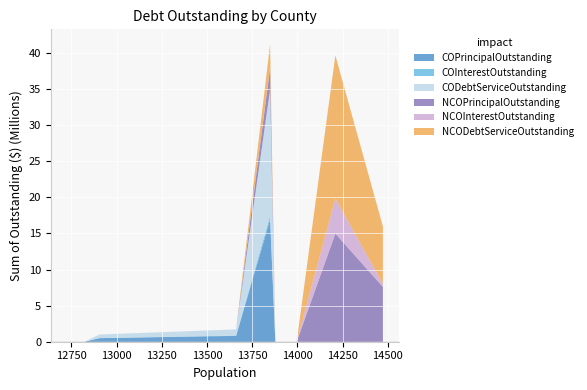

What is the highest value of the COPrincipalOutstanding series?

16.9